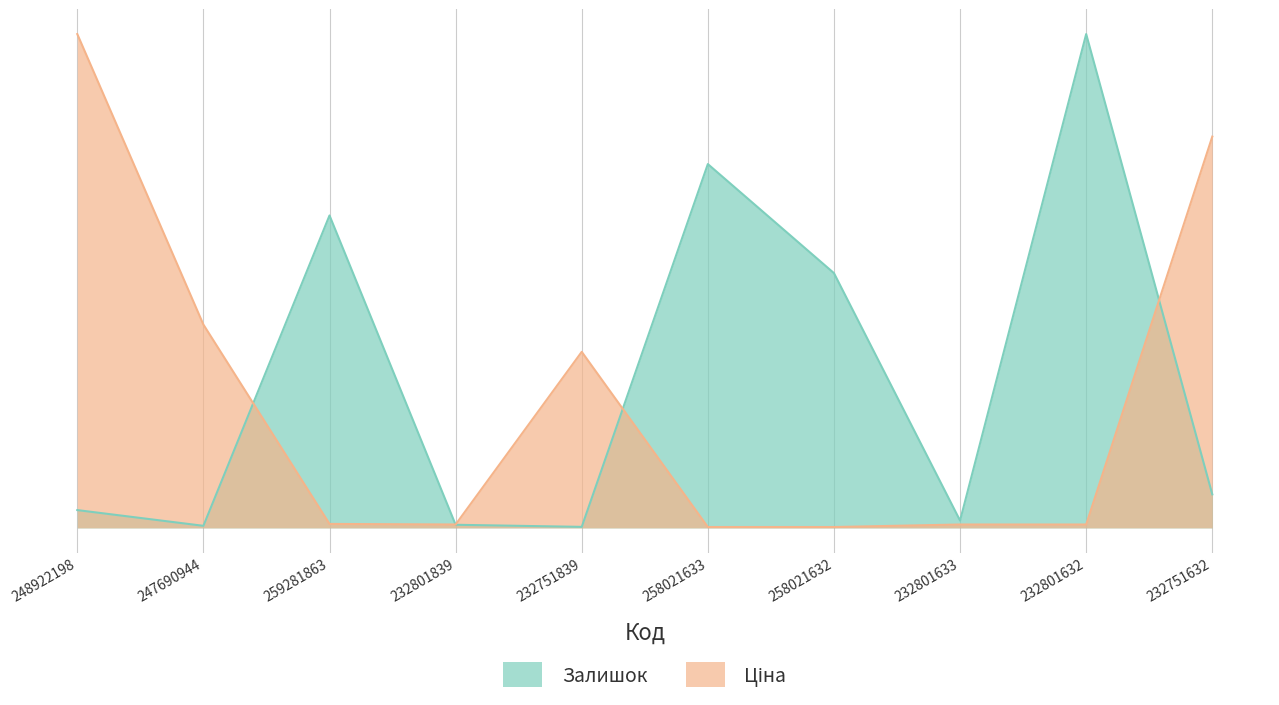

Which label corresponds to the smallest value in the chart?

258021633